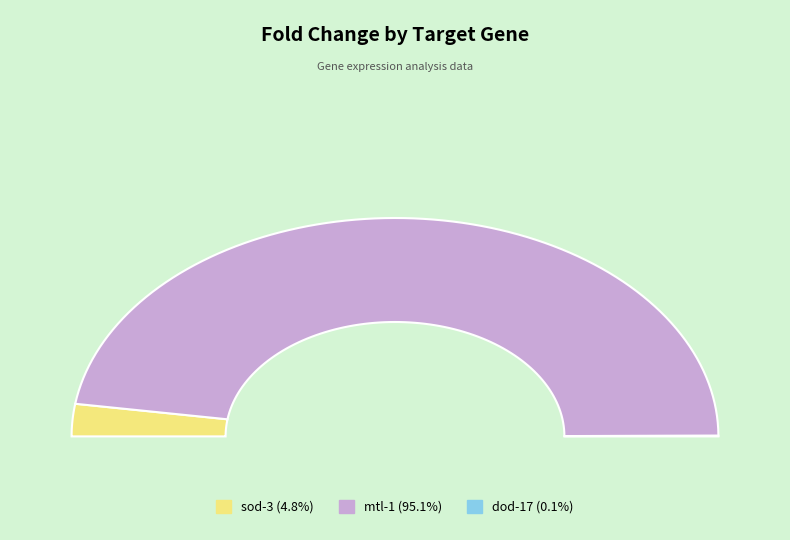

Does mtl-1 represent more than half of the total?

Yes